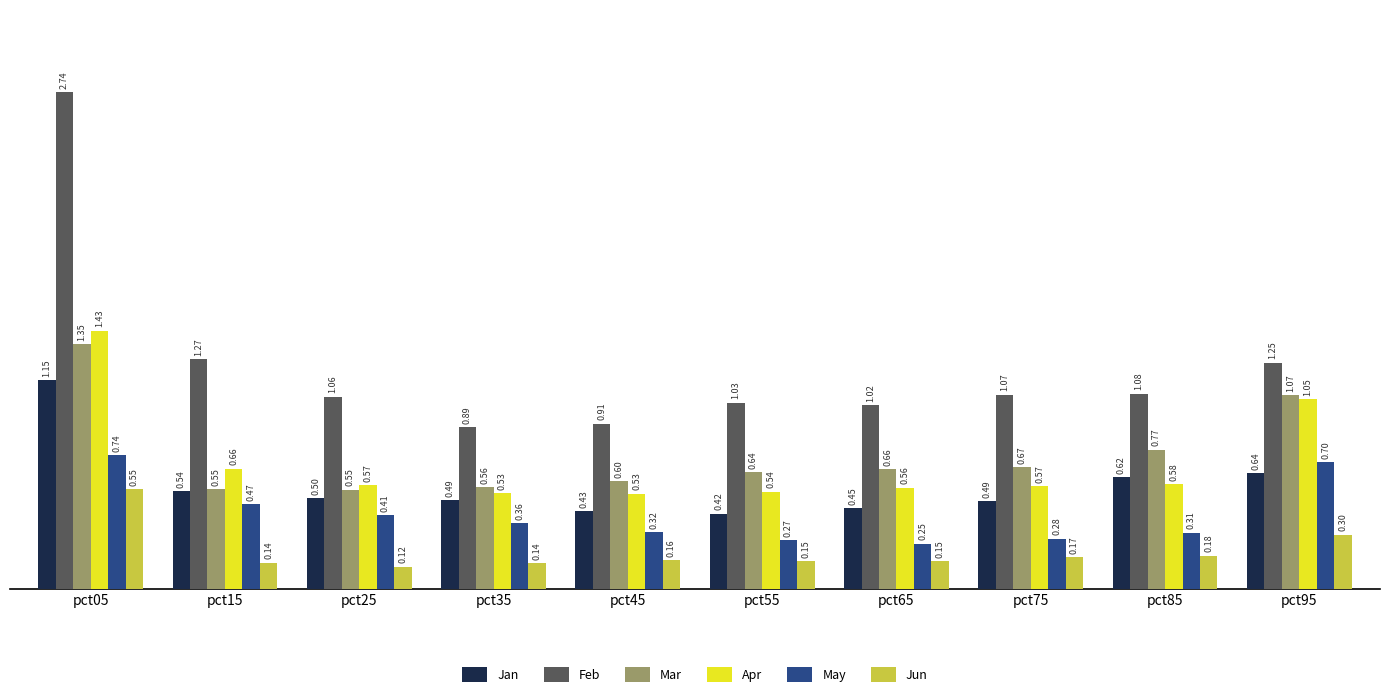

At which category does the chart reach its minimum across all series?

pct25